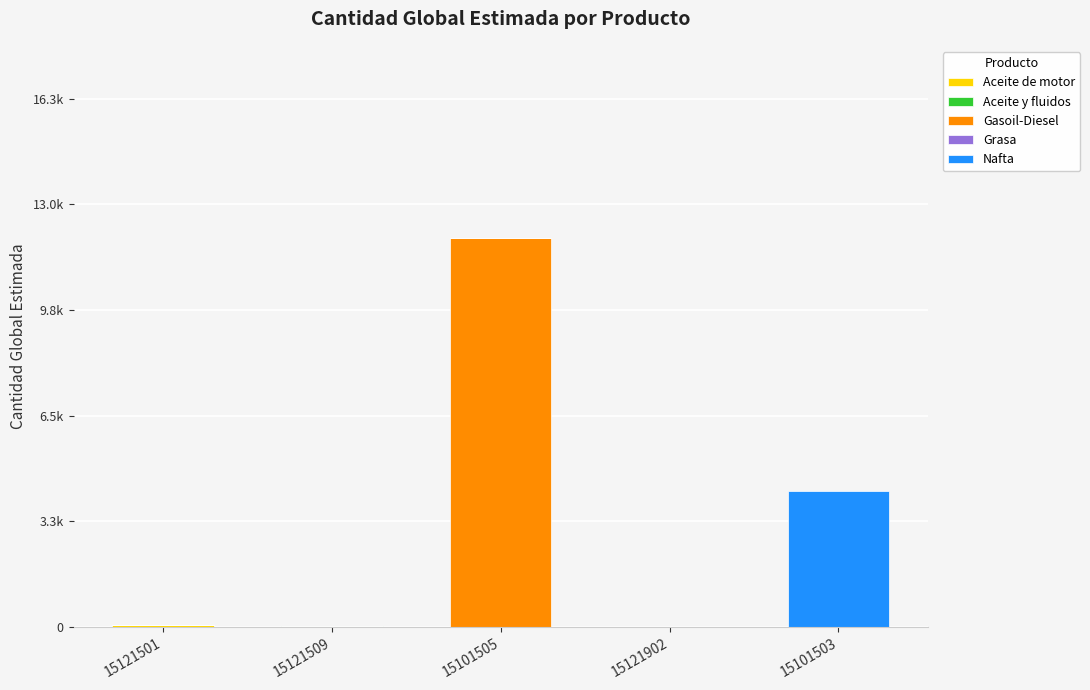

Rank the series by their maximum value, from highest to lowest.

Gasoil-Diesel, Nafta, Aceite de motor, Aceite y fluidos, Grasa